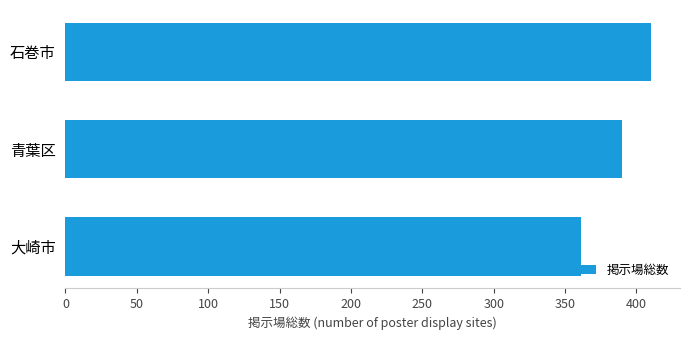

Reading bottom to top, what are all the values shown in this chart?

361	390	410